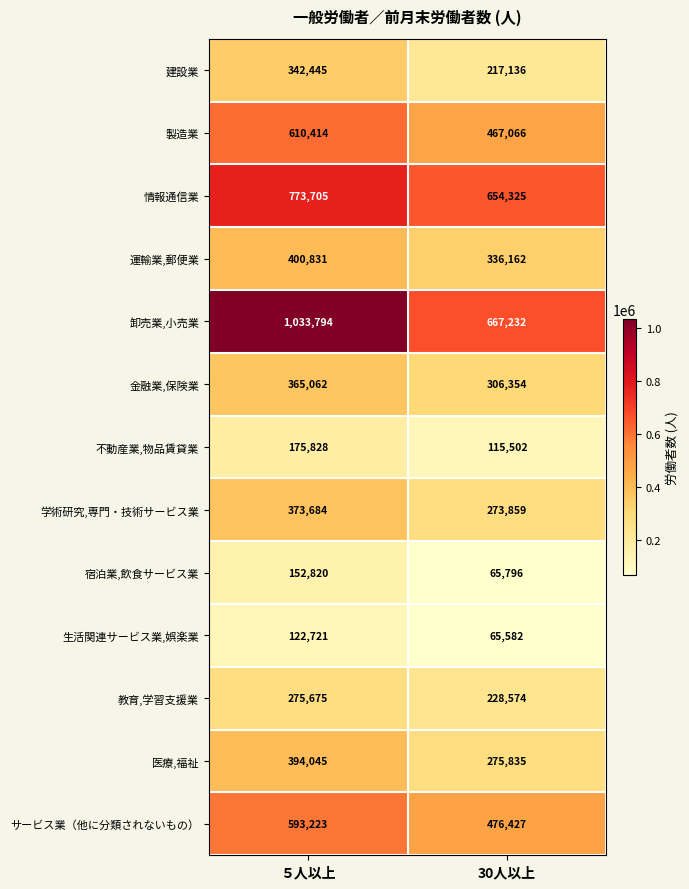

Reading right to left, list all the values displayed in this chart.

建設業: 30人以上=217136	５人以上=342445
製造業: 30人以上=467066	５人以上=610414
情報通信業: 30人以上=654325	５人以上=773705
運輸業,郵便業: 30人以上=336162	５人以上=400831
卸売業,小売業: 30人以上=667232	５人以上=1033794
金融業,保険業: 30人以上=306354	５人以上=365062
不動産業,物品賃貸業: 30人以上=115502	５人以上=175828
学術研究,専門・技術サービス業: 30人以上=273859	５人以上=373684
宿泊業,飲食サービス業: 30人以上=65796	５人以上=152820
生活関連サービス業,娯楽業: 30人以上=65582	５人以上=122721
教育,学習支援業: 30人以上=228574	５人以上=275675
医療,福祉: 30人以上=275835	５人以上=394045
サービス業（他に分類されないもの）: 30人以上=476427	５人以上=593223